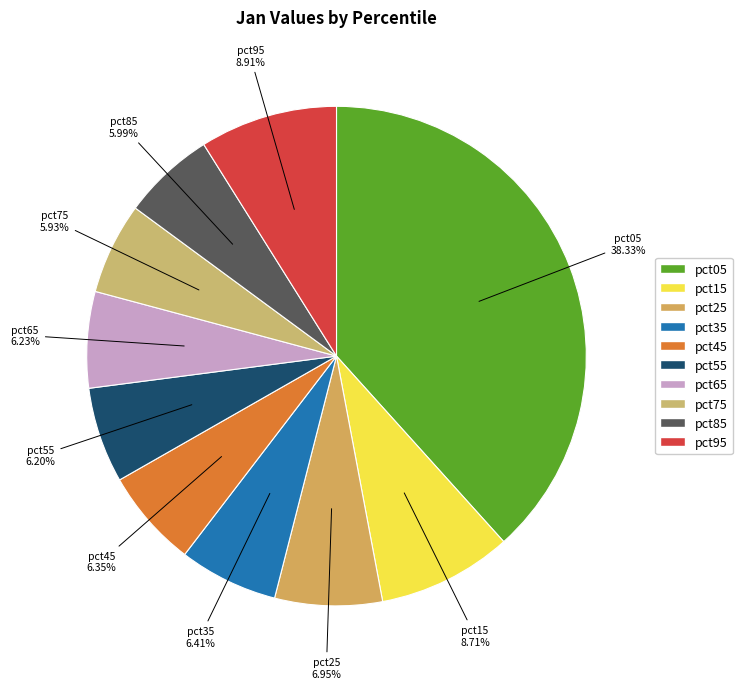

Is there a majority slice in this chart?

No